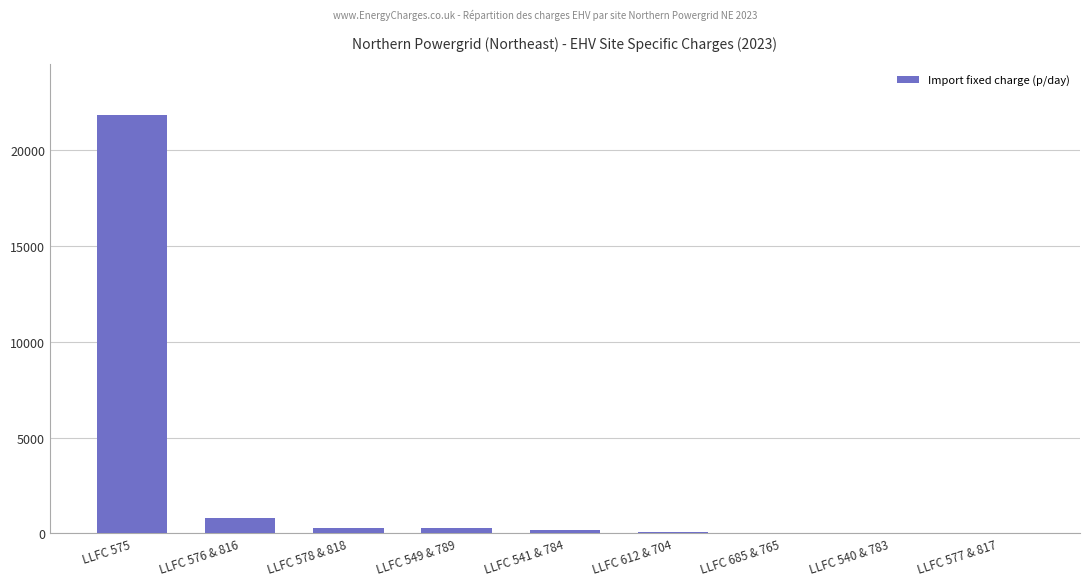

Which label corresponds to the largest value in the chart?

LLFC 575